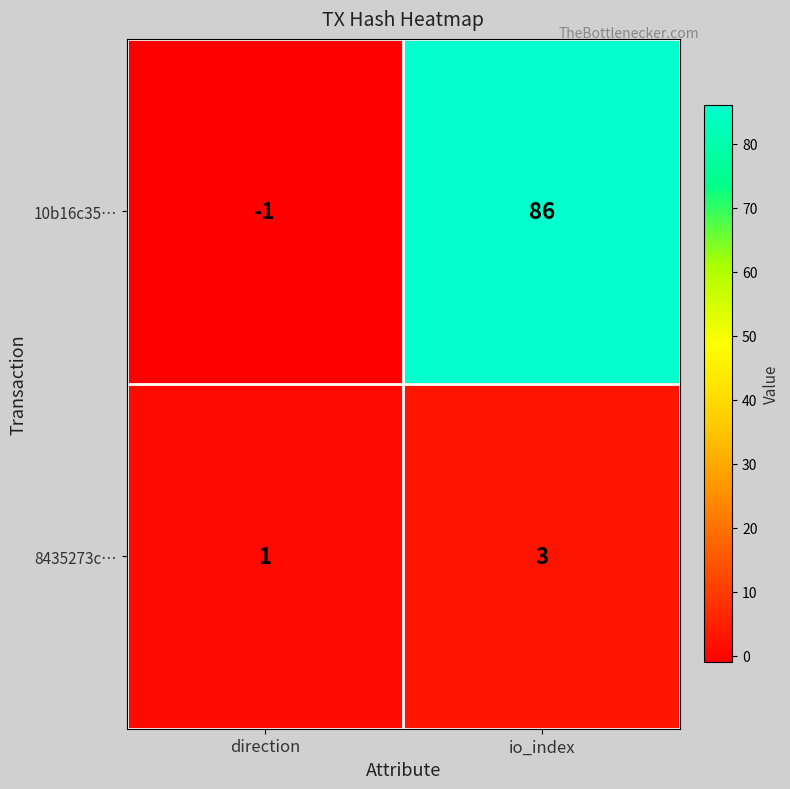

Between direction and io_index, which series saw the biggest shift?

10b16c35…